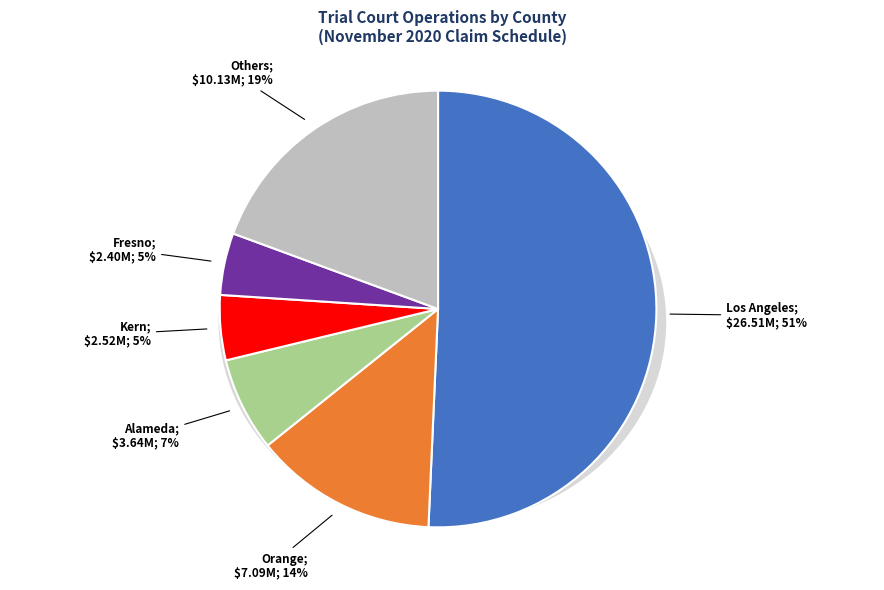

Does Calaveras represent more than half of the total?

No